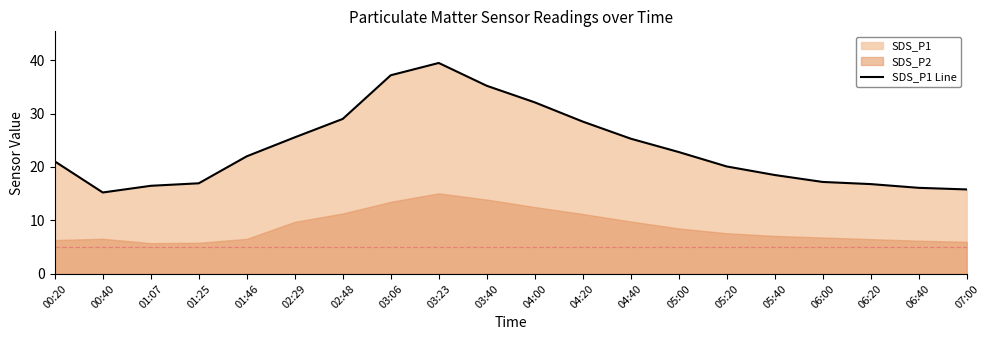

Which has a higher value, 03:06 or 02:48?

03:06